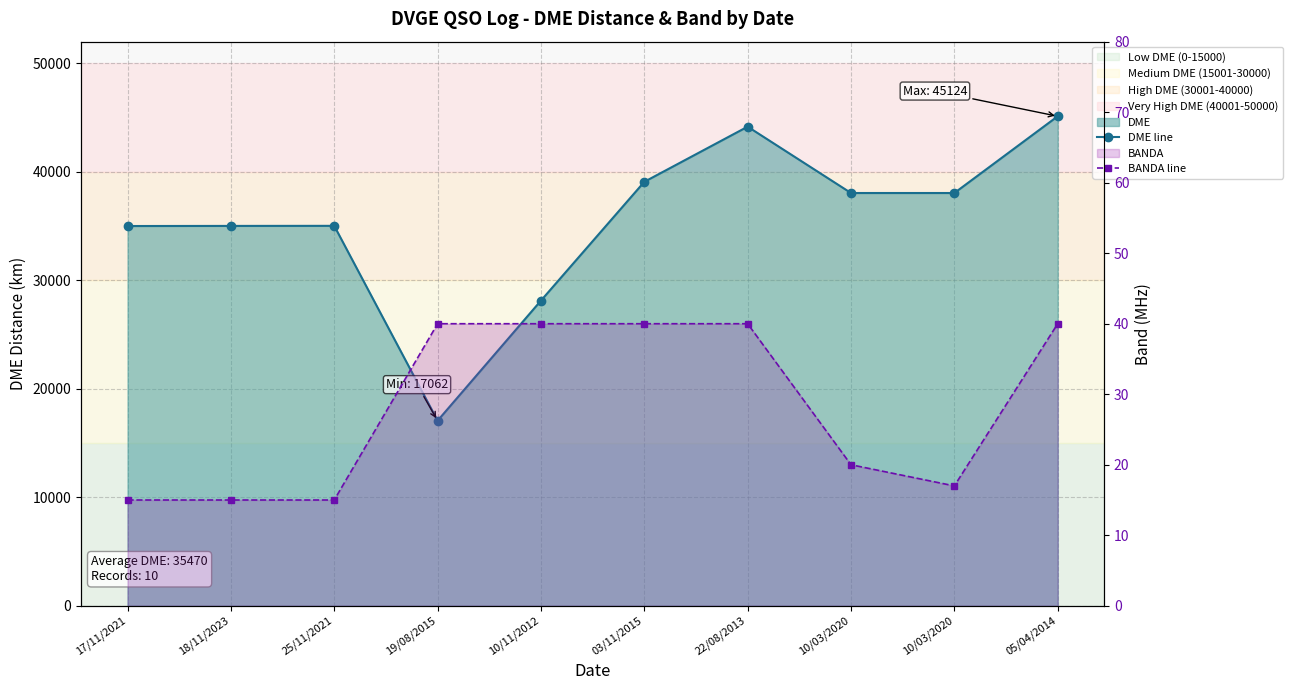

What is the spread (max minus min) of values at 03/11/2015?

39040